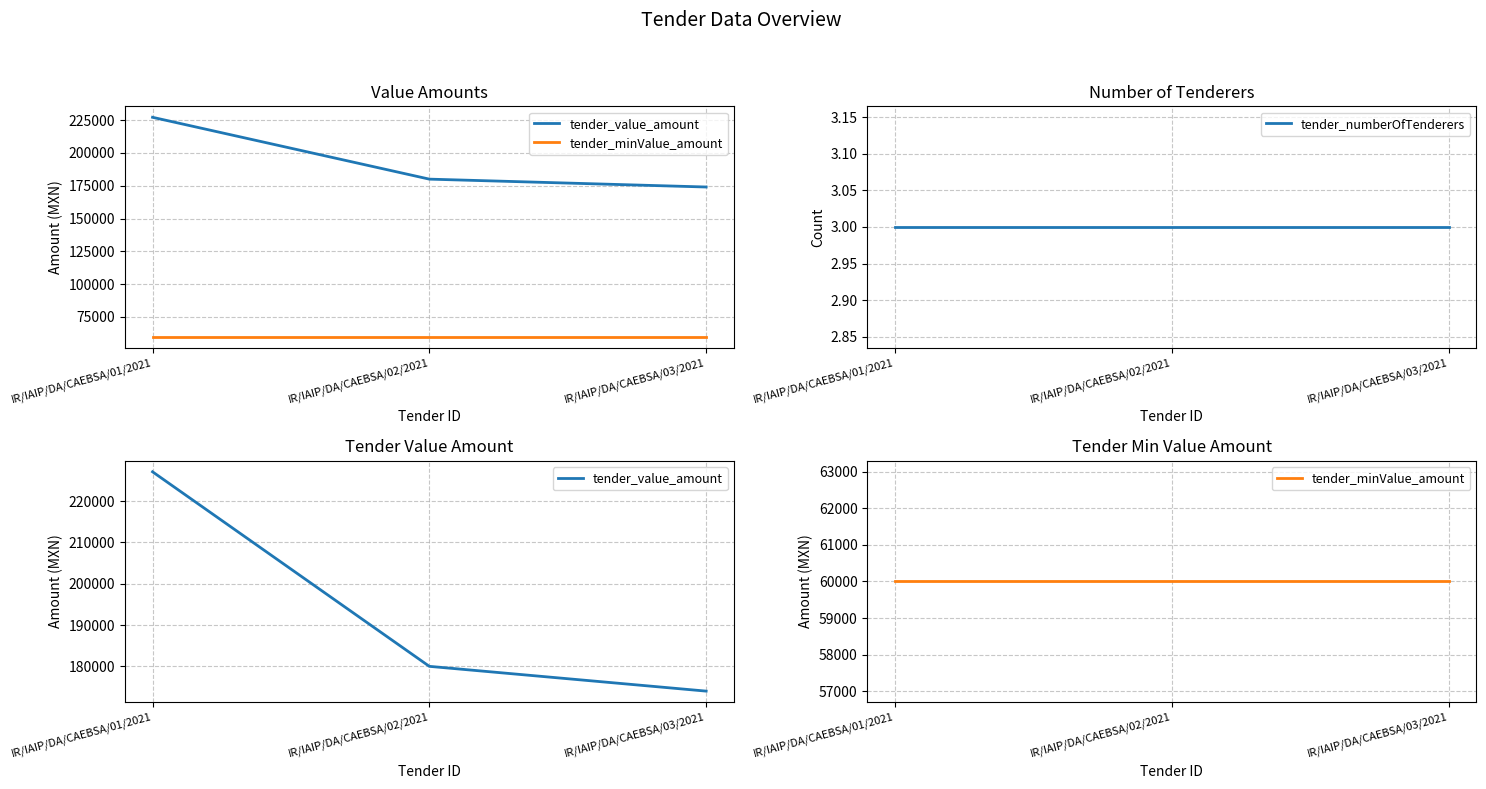

Is this an area chart (filled region under the line)?

No